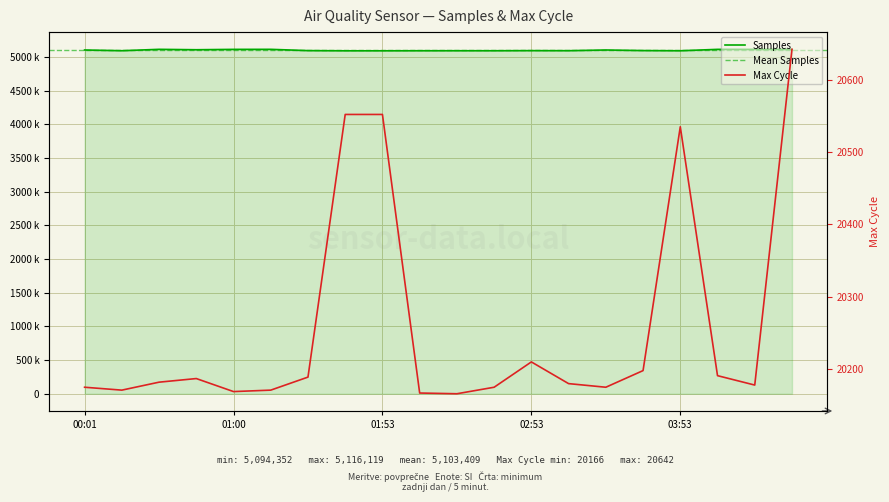

Rank the series by their average value, from lowest to highest.

Max_cycle, Samples